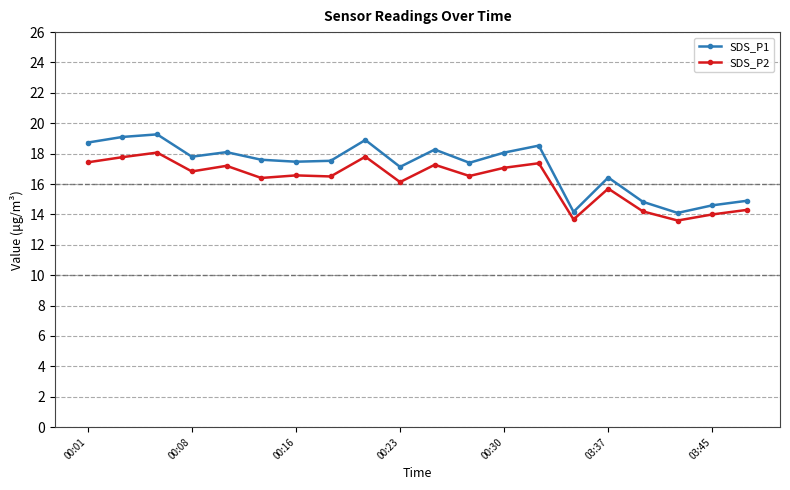

What is the value of the SDS_P1 point at the 3rd from the left?

19.3